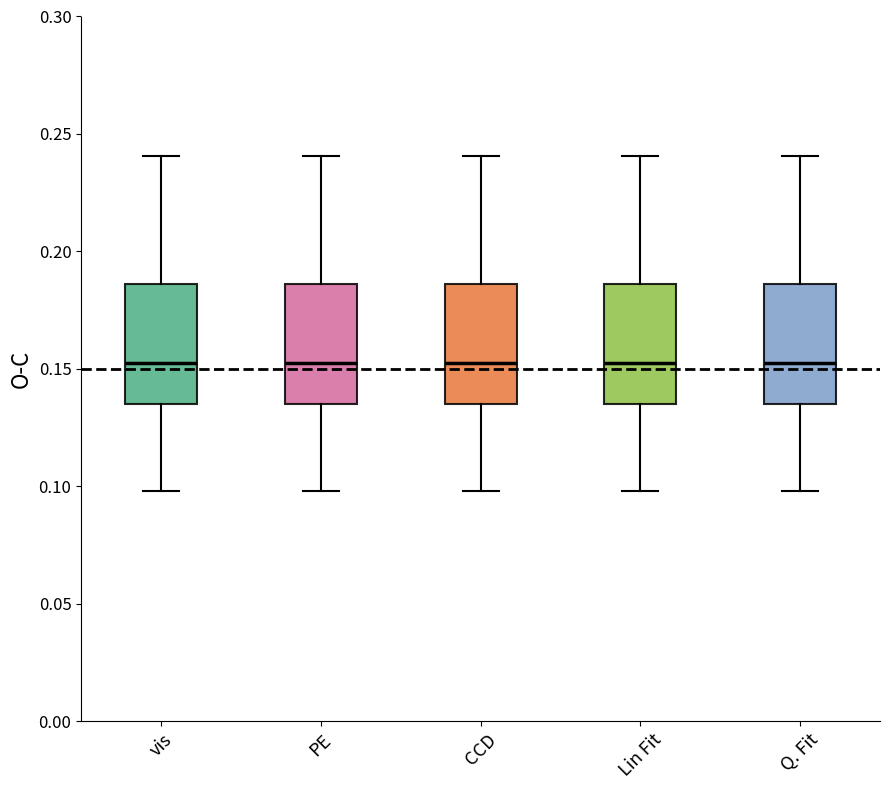

Where is the upper edge of the box for Q. Fit on the y-axis? The values are not printed on the chart, so give them approximately, as read against the axis.

0.185